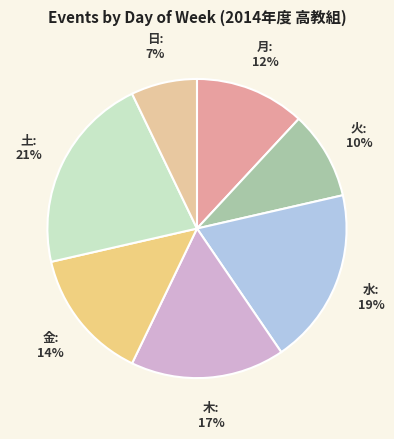

How many slices are in this pie chart?

7